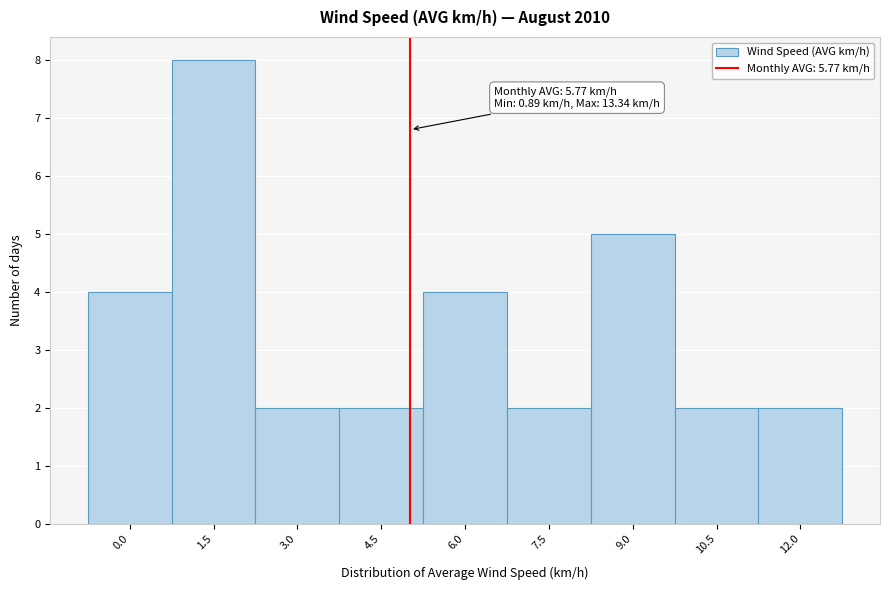

Reading left to right, extract all data points from this chart.

4	8	2	2	4	2	5	2	2